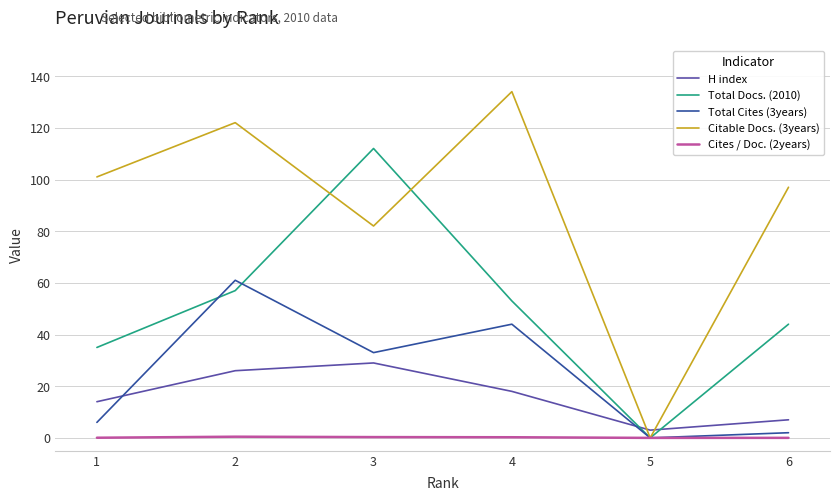

The H index series shows 14.0 at 1. True or false?

True